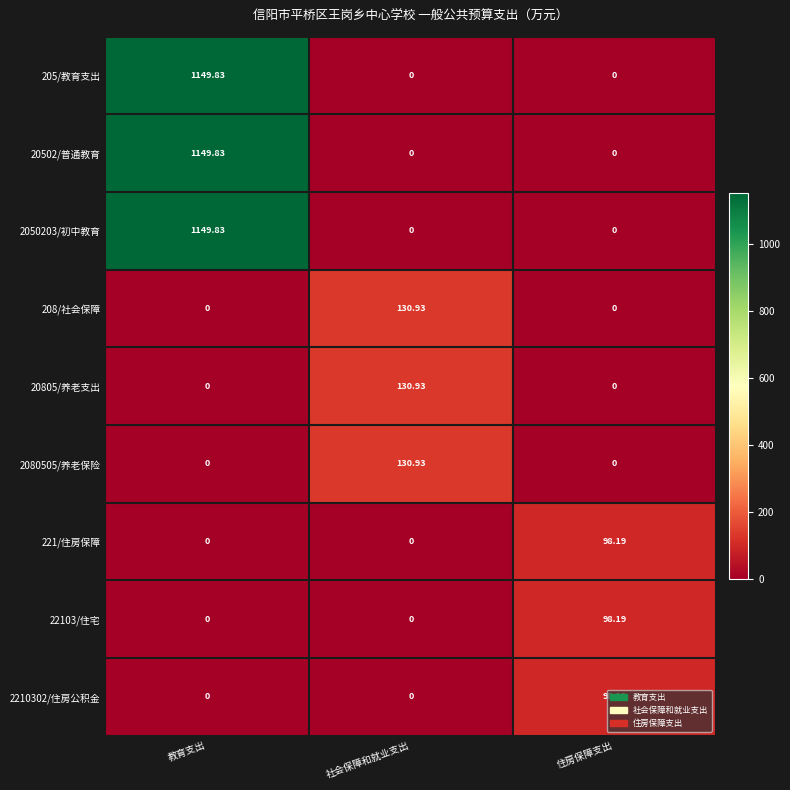

At which category is the sum across all series the highest?

教育支出